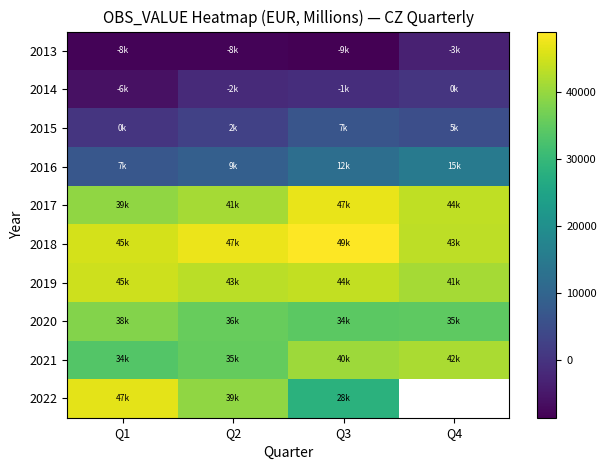

Read the 2021 value at Q3.

40487.6